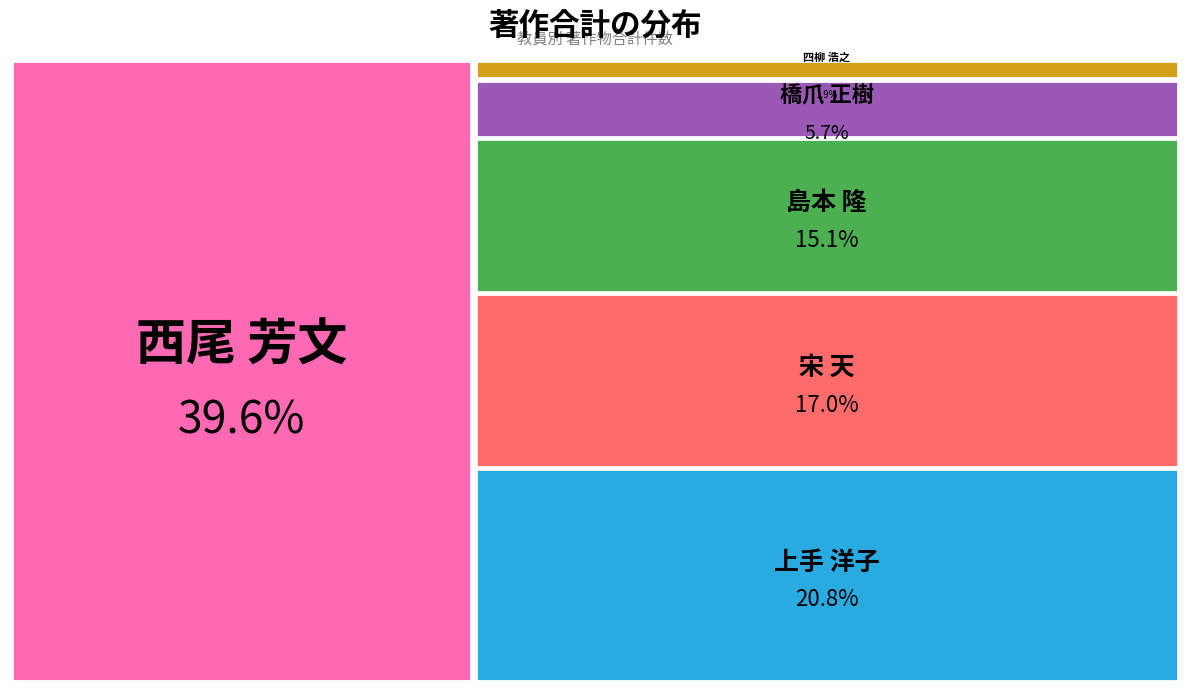

How many slices are in this pie chart?

6